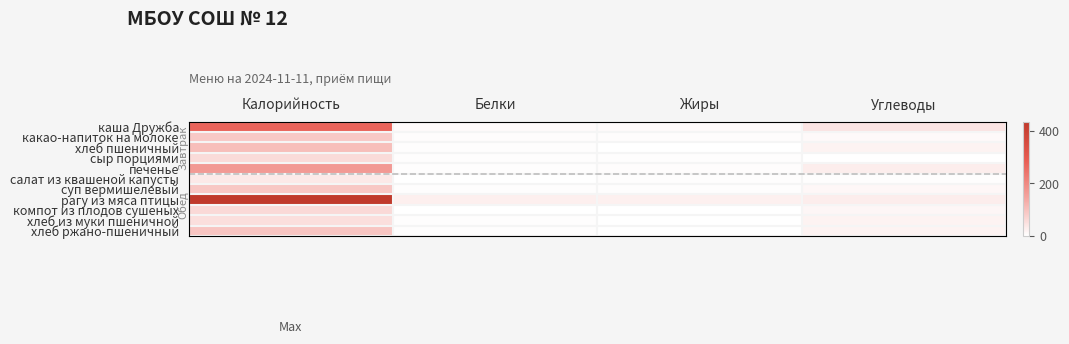

Which label corresponds to the smallest value in the chart?

Углеводы